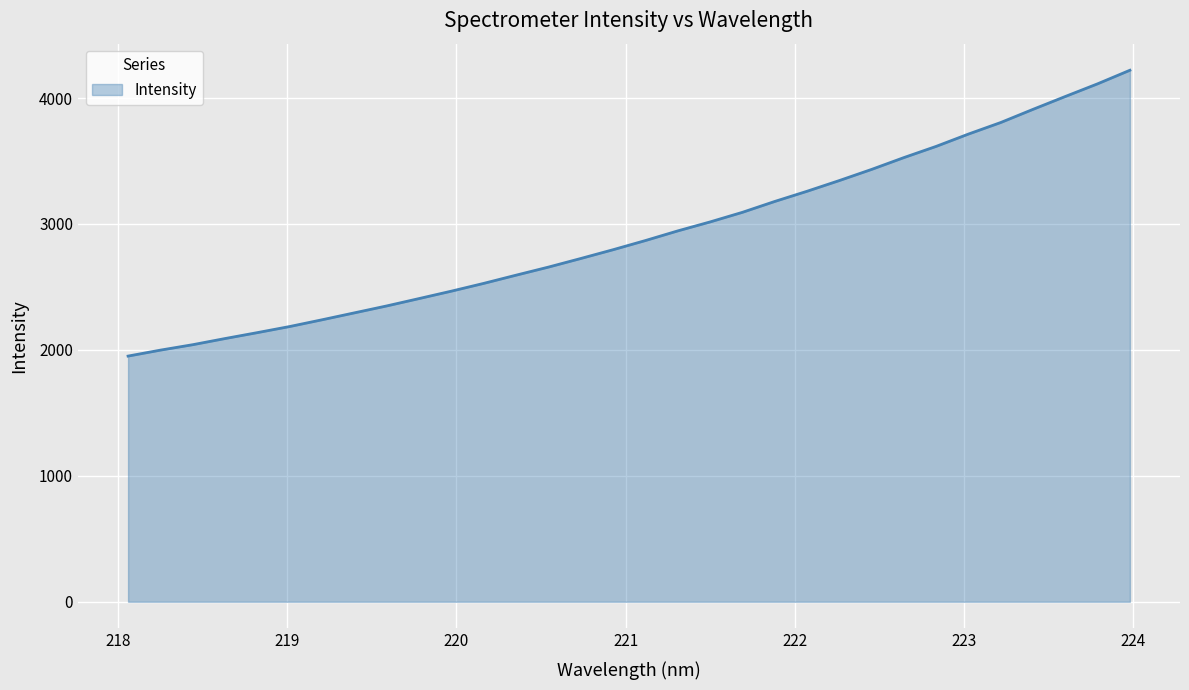

What is the difference between the maximum and minimum values?

2269.9